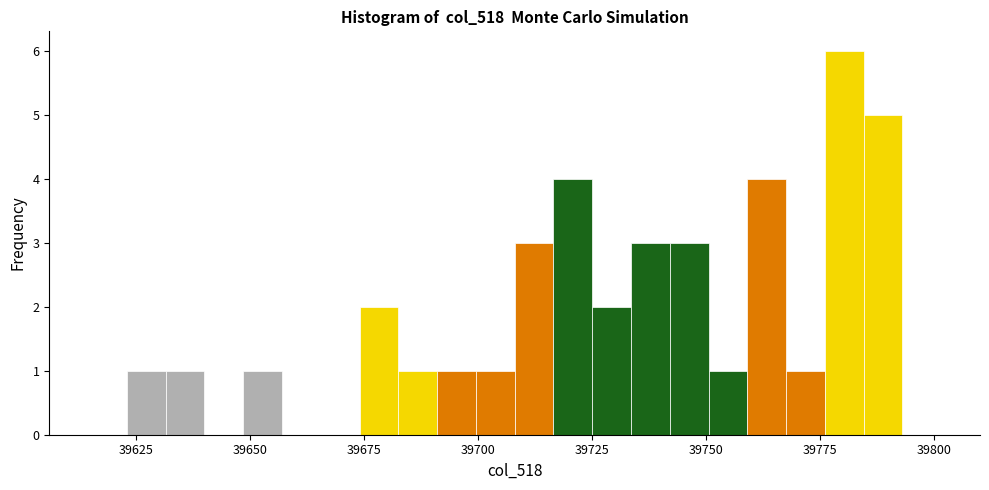

Read against the x-axis, roughly where is the centre of the tallest bar?

39780